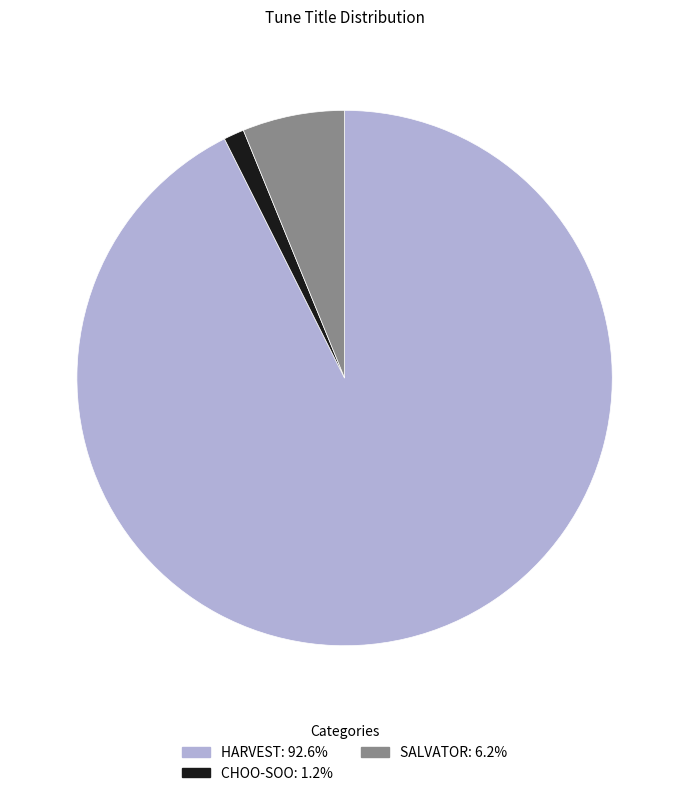

True or false: HARVEST accounts for 84% of the total.

False